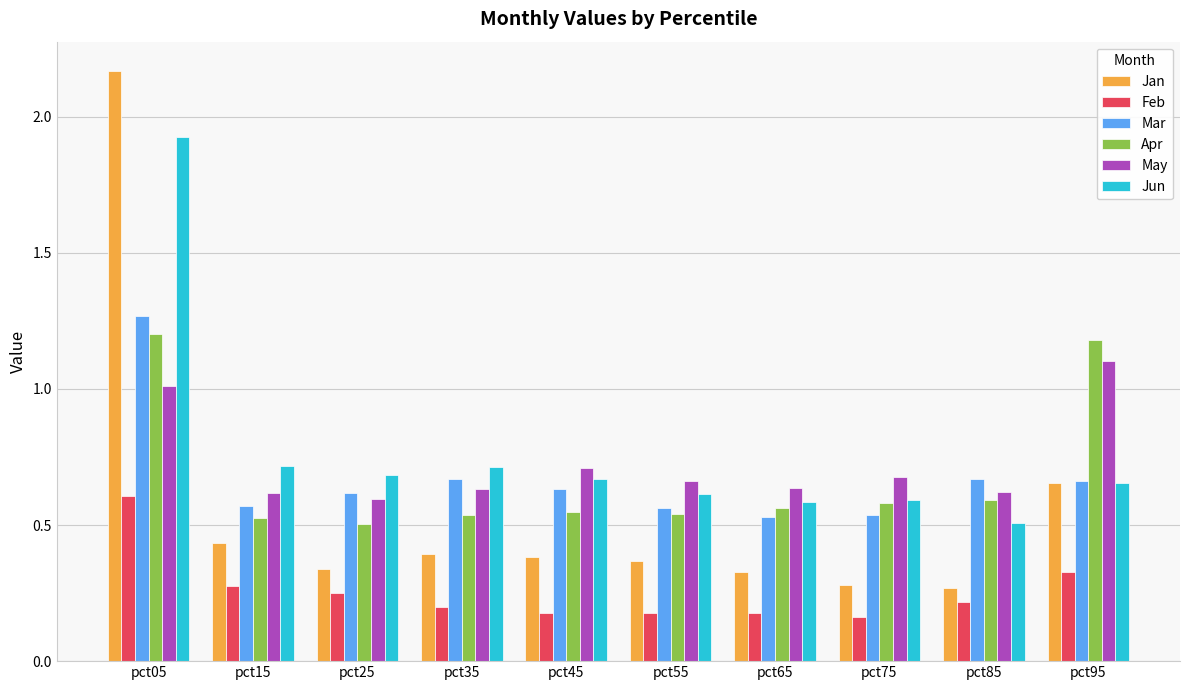

Which series has the largest range (max minus min)?

Jan